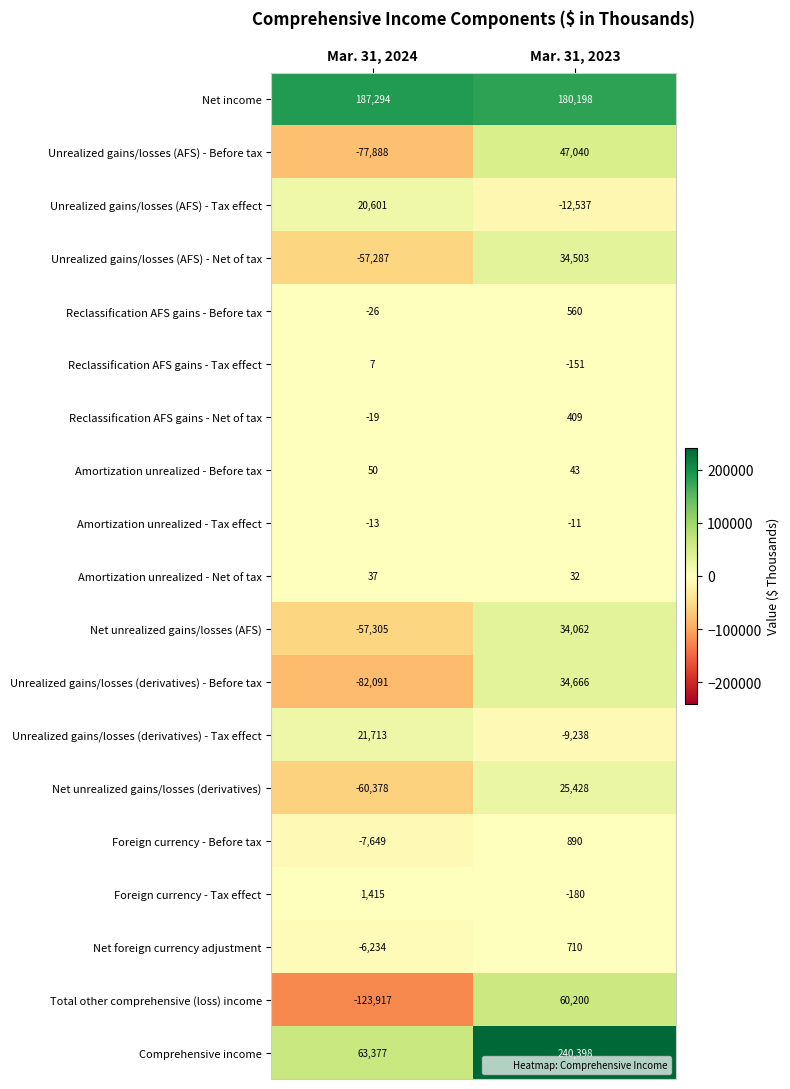

List the series in order of their peak value, highest first.

Comprehensive income, Net income, Total other comprehensive (loss) income, Unrealized gains/losses (AFS) - Before tax, Unrealized gains/losses (derivatives) - Before tax, Unrealized gains/losses (AFS) - Net of tax, Net unrealized gains/losses (AFS), Net unrealized gains/losses (derivatives), Unrealized gains/losses (derivatives) - Tax effect, Unrealized gains/losses (AFS) - Tax effect, Foreign currency - Tax effect, Foreign currency - Before tax, Net foreign currency adjustment, Reclassification AFS gains - Before tax, Reclassification AFS gains - Net of tax, Amortization unrealized - Before tax, Amortization unrealized - Net of tax, Reclassification AFS gains - Tax effect, Amortization unrealized - Tax effect